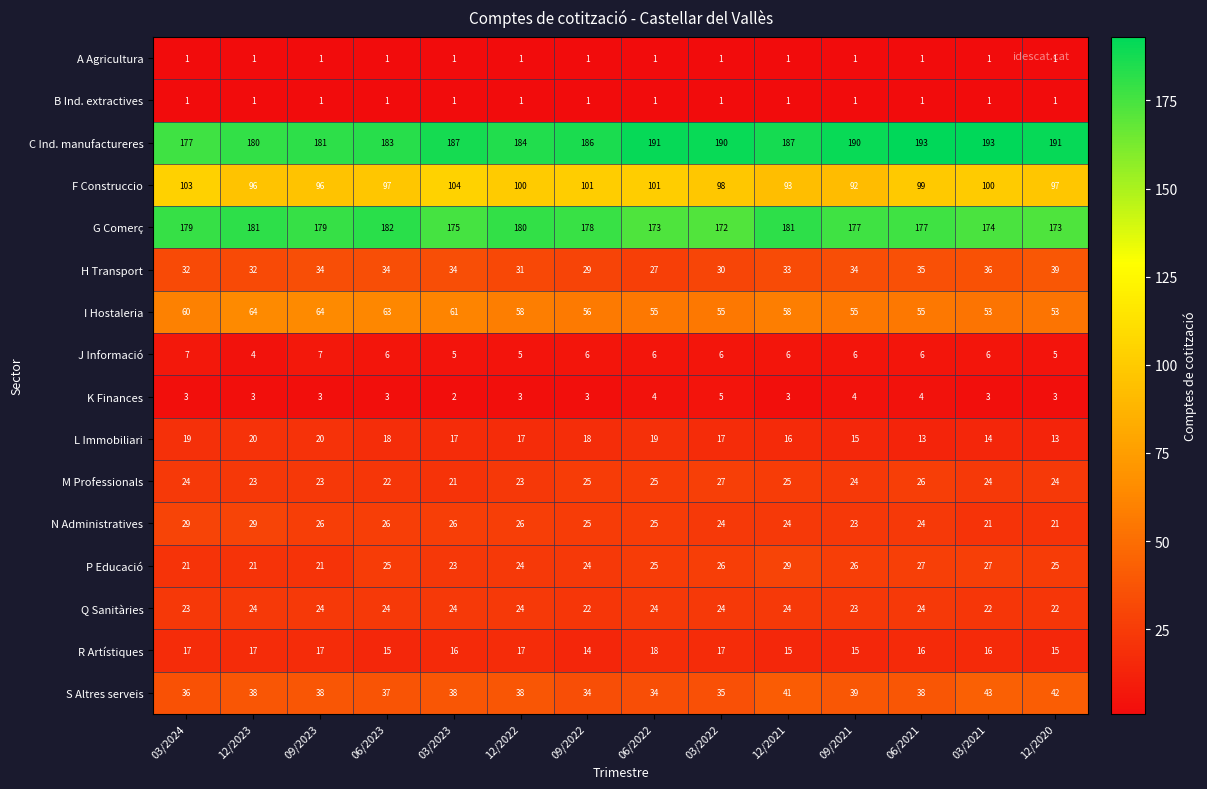

Between 03/2023 and 03/2021, which series saw the biggest shift?

I Hostaleria